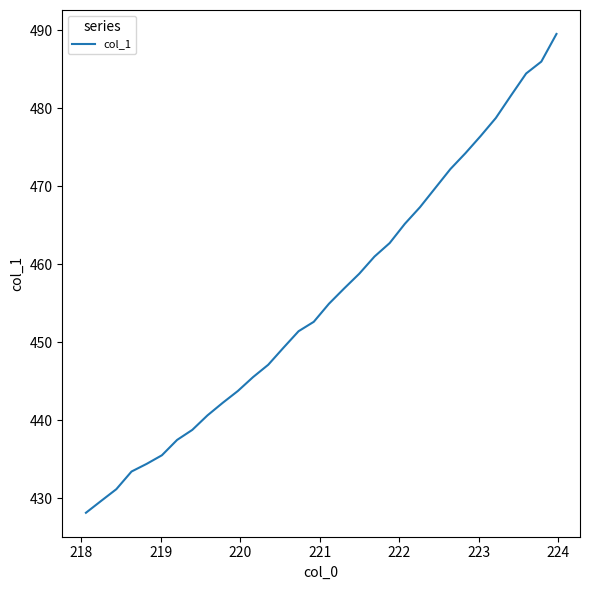

What is the minimum value shown in the chart?

428.1